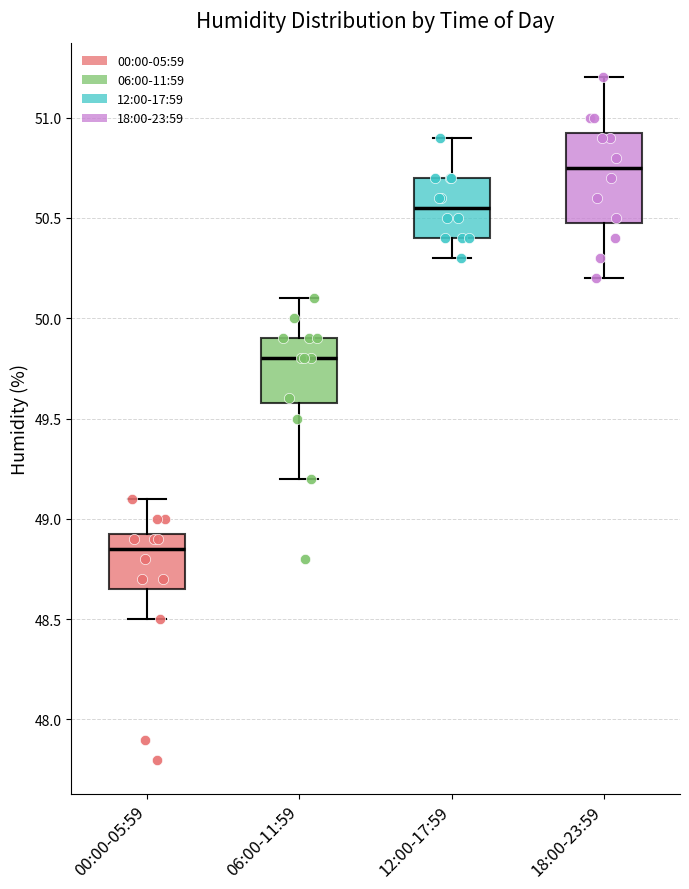

Which box's median line is the lowest?

00:00-05:59